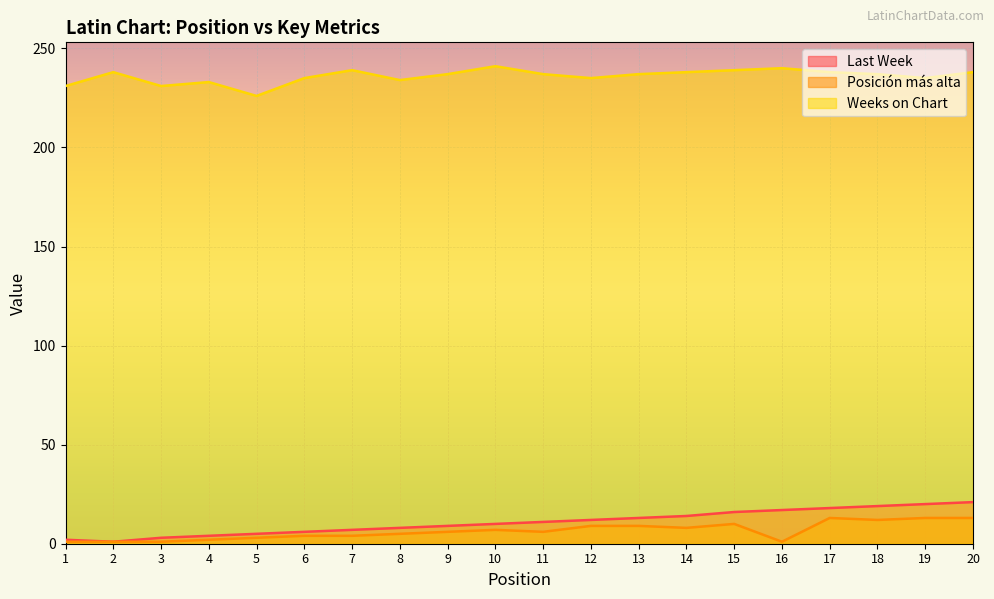

Which series changed the most between 11 and 12?

Posición más alta